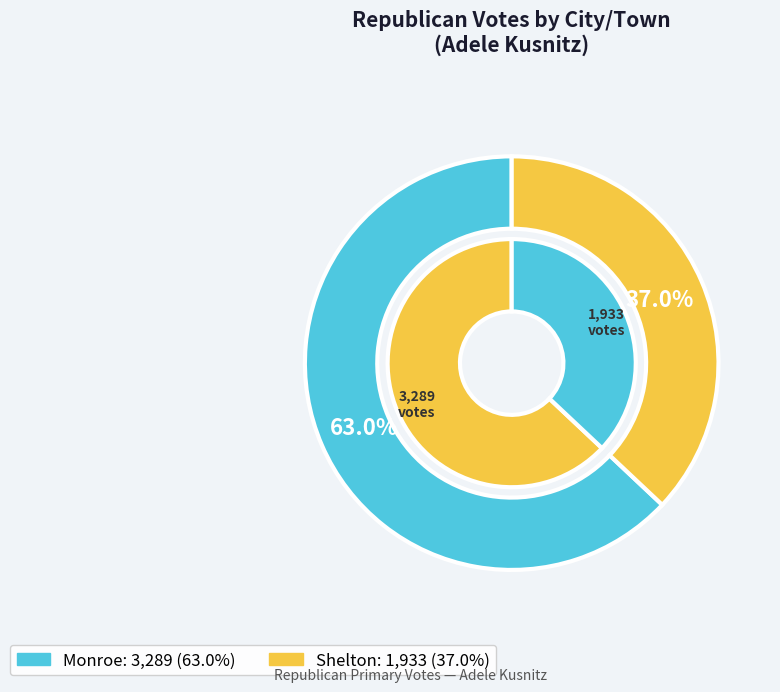

True or false: Monroe accounts for 55% of the total.

False